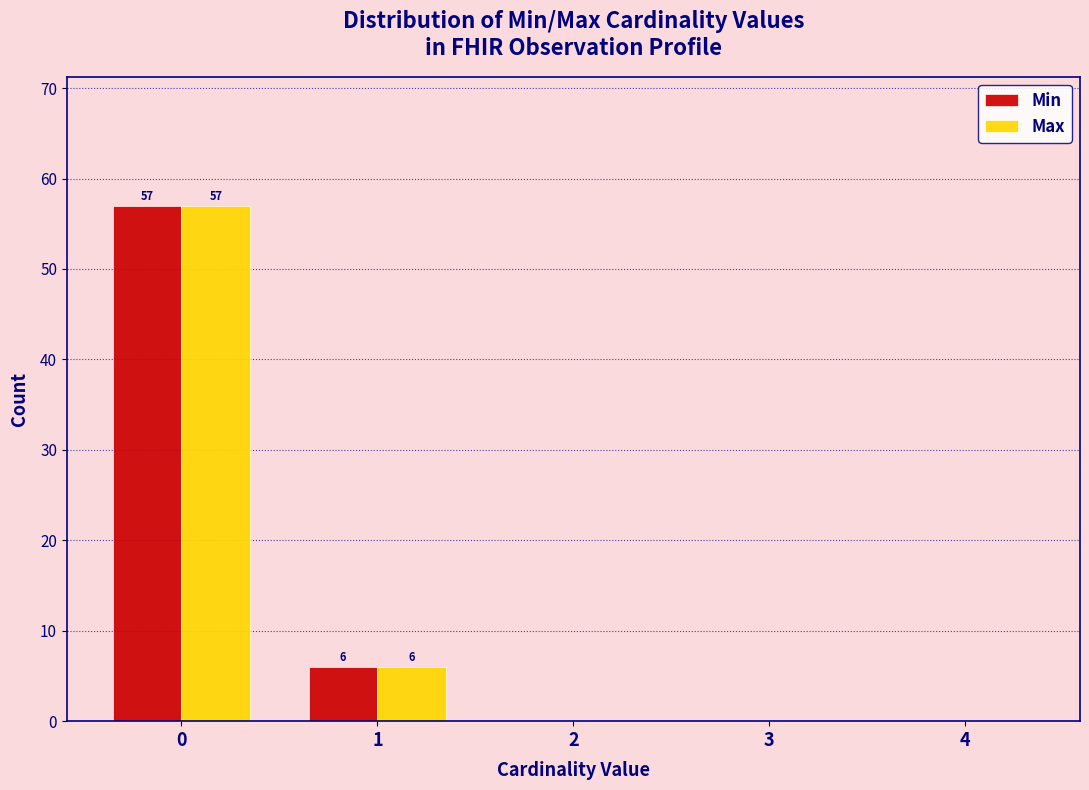

Reading left to right, list all the values displayed in this chart.

Min: 0=57	1=6	2=0	3=0	4=0
Max: 0=57	1=6	2=0	3=0	4=0